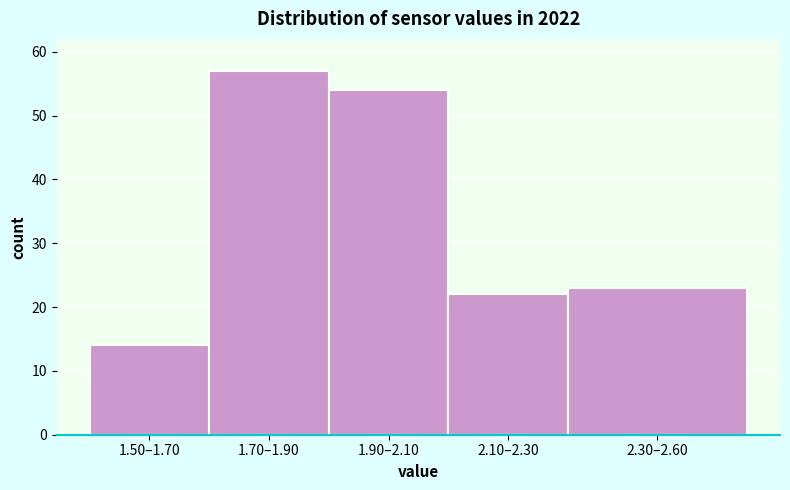

Reading left to right, transcribe all the data shown in this chart.

1.50–1.70=14	1.70–1.90=57	1.90–2.10=54	2.10–2.30=22	2.30–2.60=23